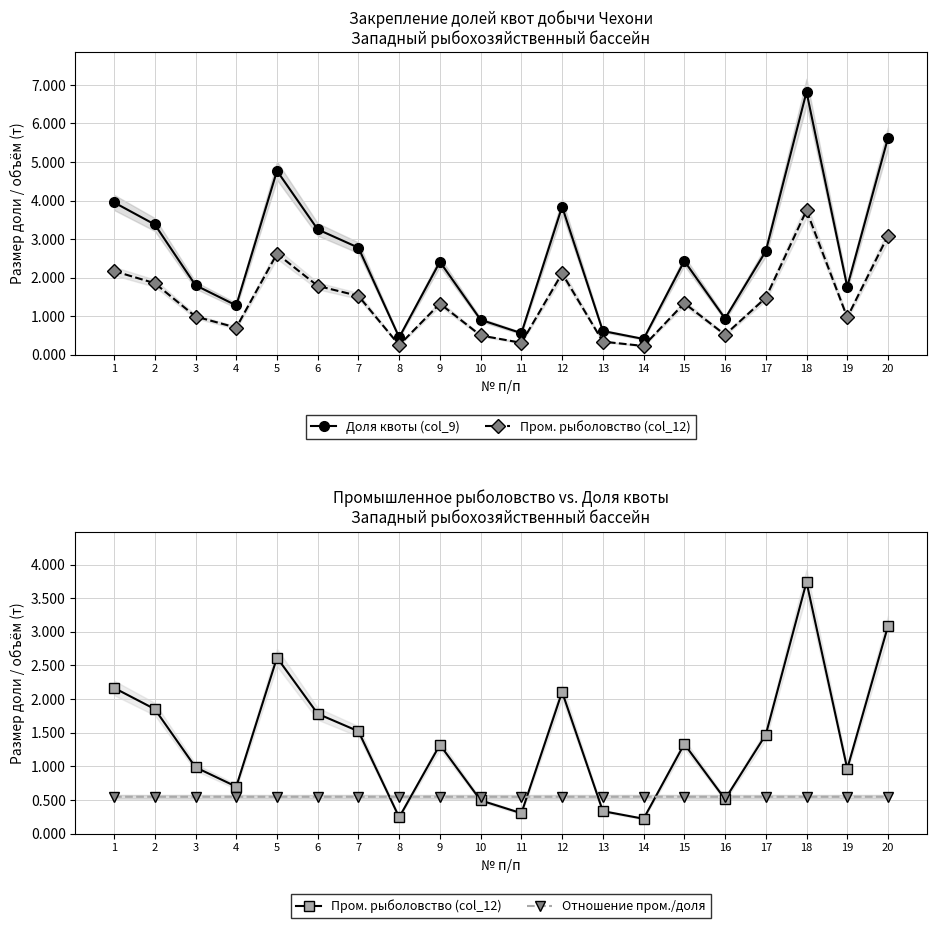

Where is Отношение пром./доля nearest to the value 0?

11